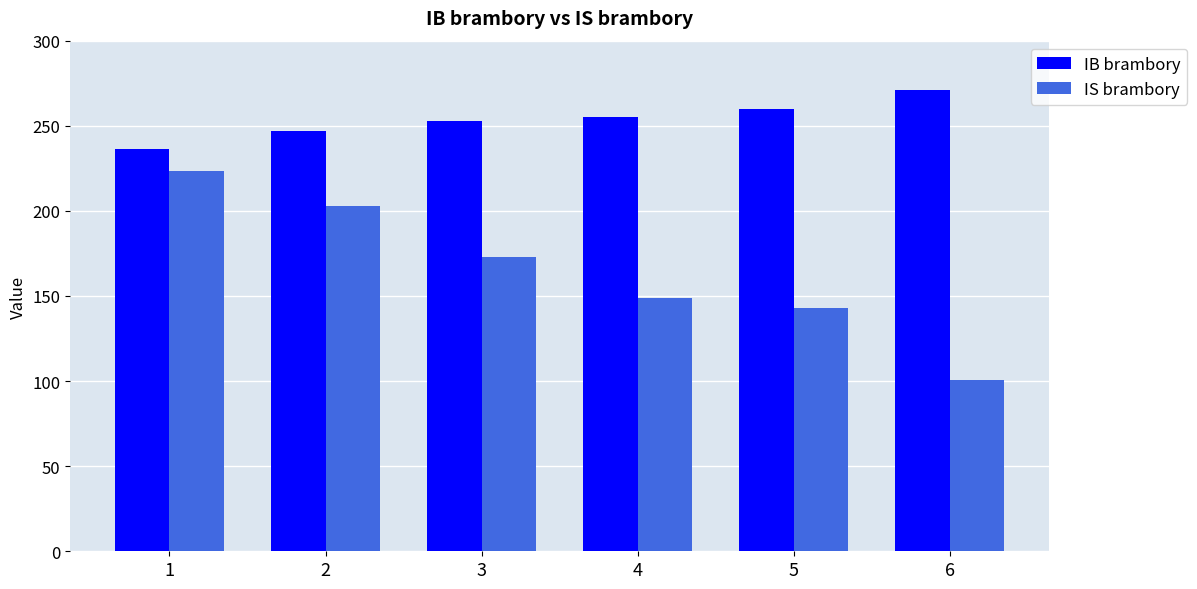

The IS brambory series shows 21.2 at 6. True or false?

False